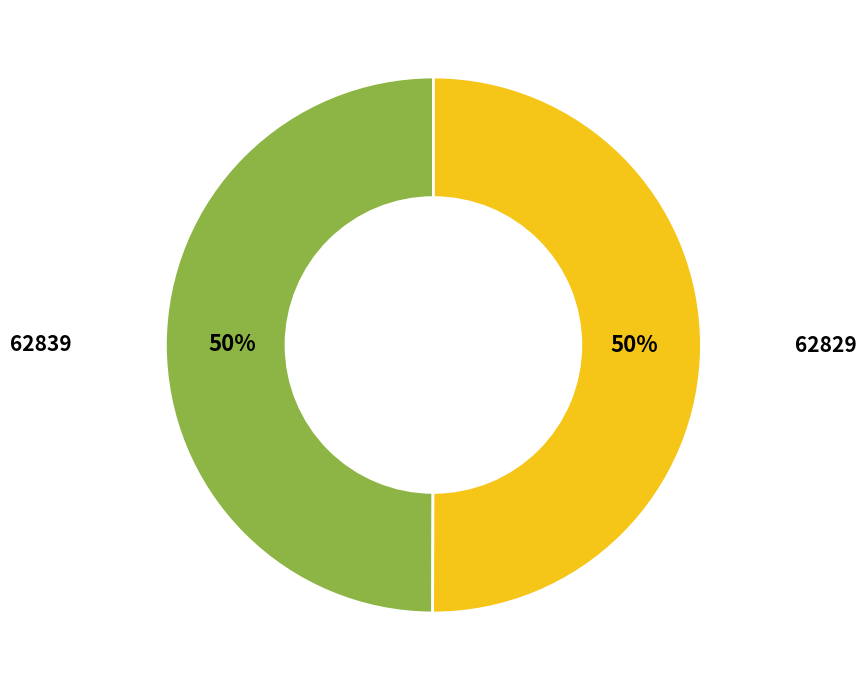

To the nearest percent, what is the difference between the largest and smallest slice percentages?

0%